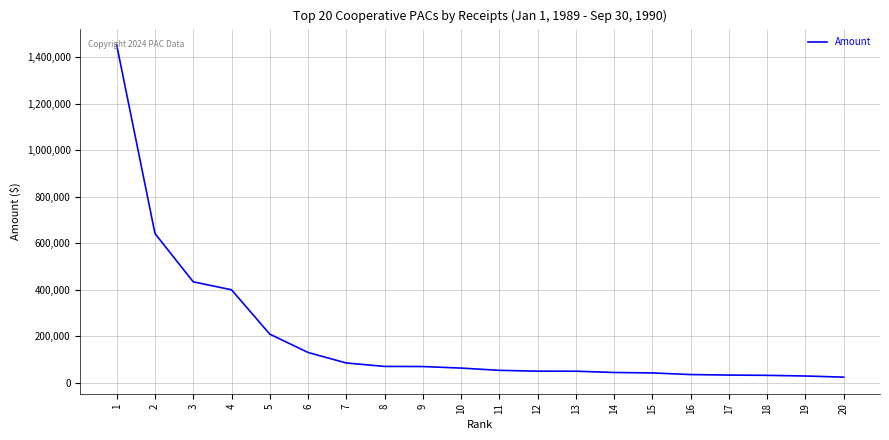

Between 12 and 2, which is larger?

2